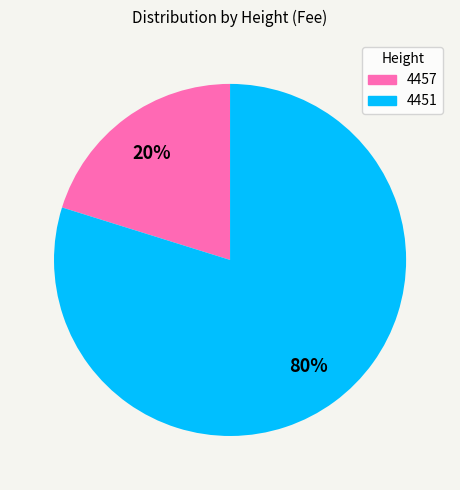

Count the number of slices in the pie.

2